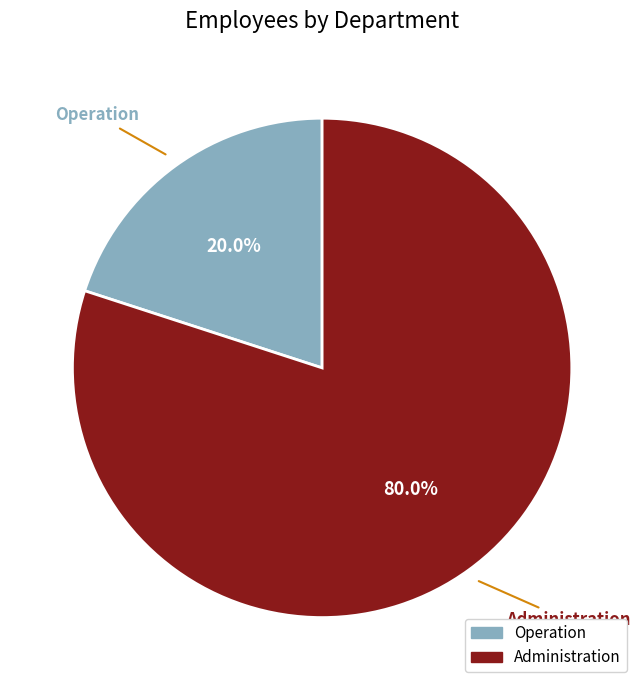

How many slices are in this pie chart?

2